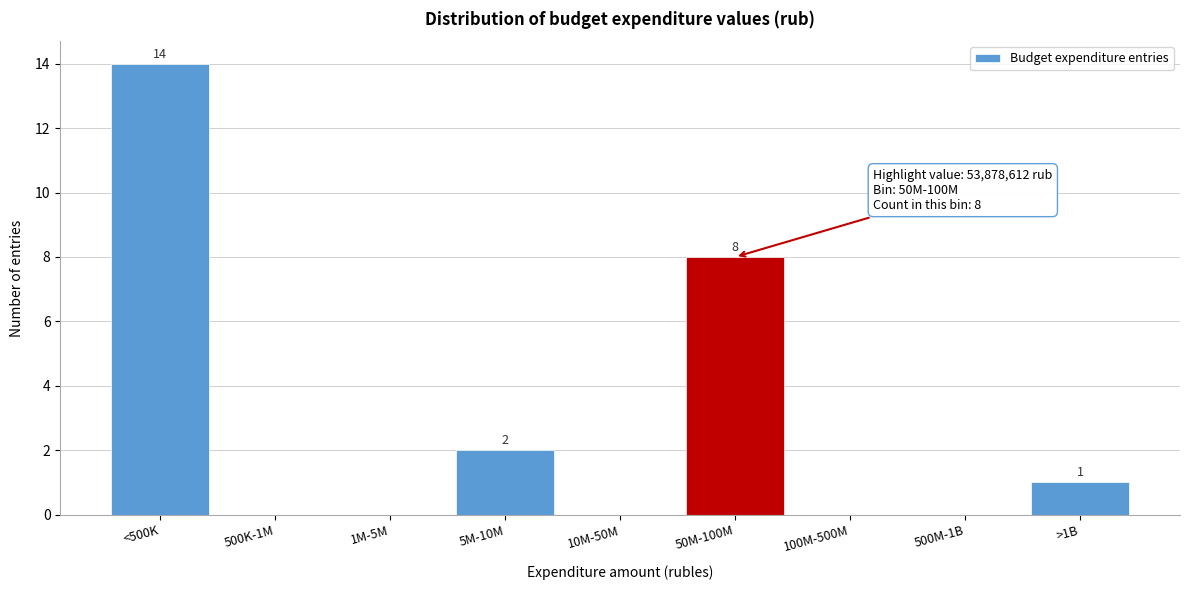

Reading left to right, transcribe all the data shown in this chart.

<500K=14	500K-1M=0	1M-5M=0	5M-10M=2	10M-50M=0	50M-100M=8	100M-500M=0	500M-1B=0	>1B=1